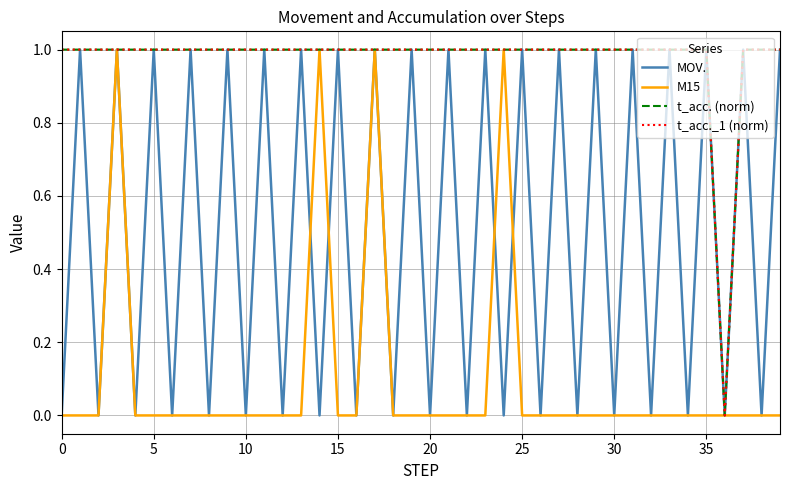

Does the chart display data point markers on the line(s)?

No